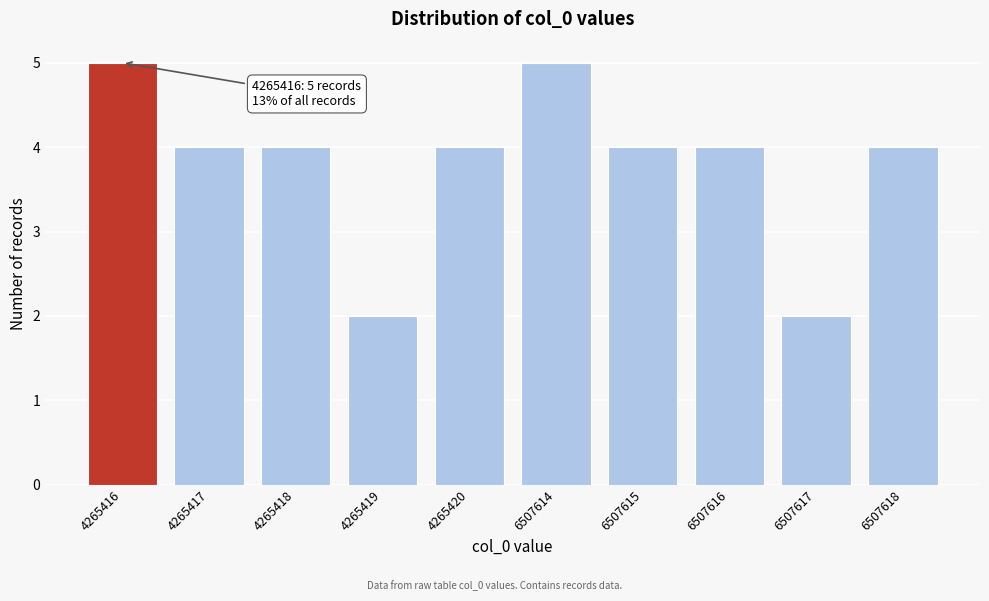

Reading left to right, list all the values displayed in this chart.

4265416=5	4265417=4	4265418=4	4265419=2	4265420=4	6507614=5	6507615=4	6507616=4	6507617=2	6507618=4